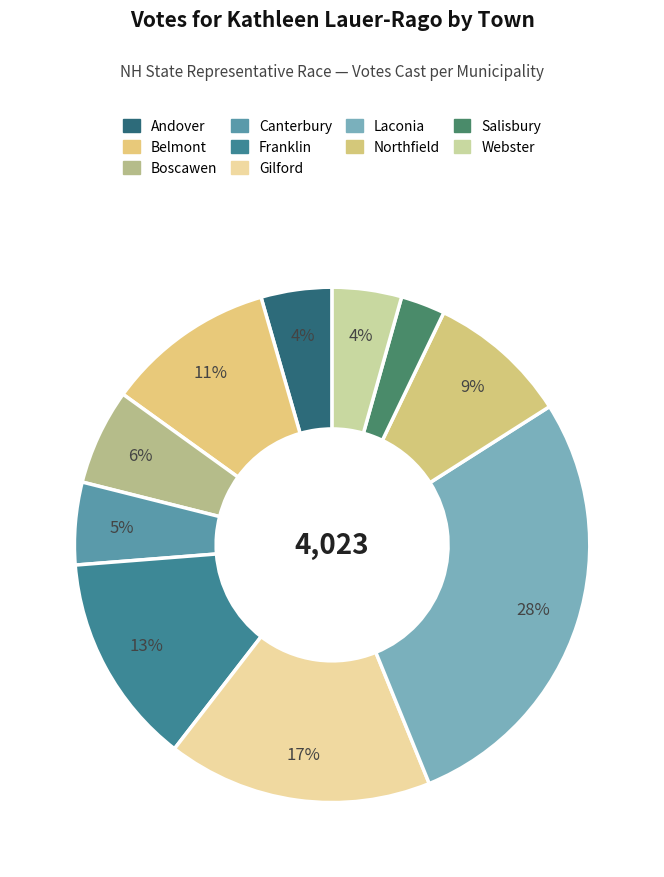

Which slice is the smallest?

Salisbury